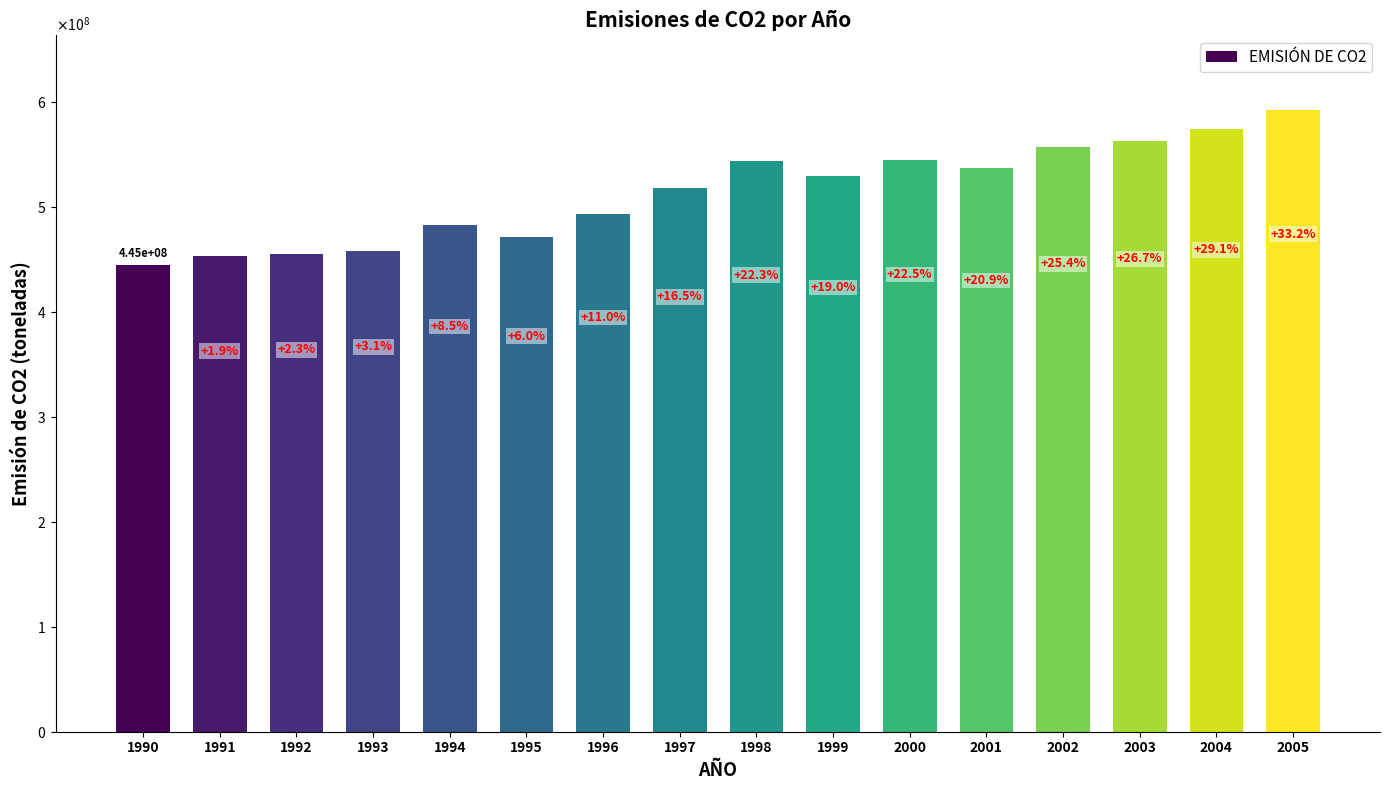

What is the change in value from 1994 to 2005?

+109865707.1